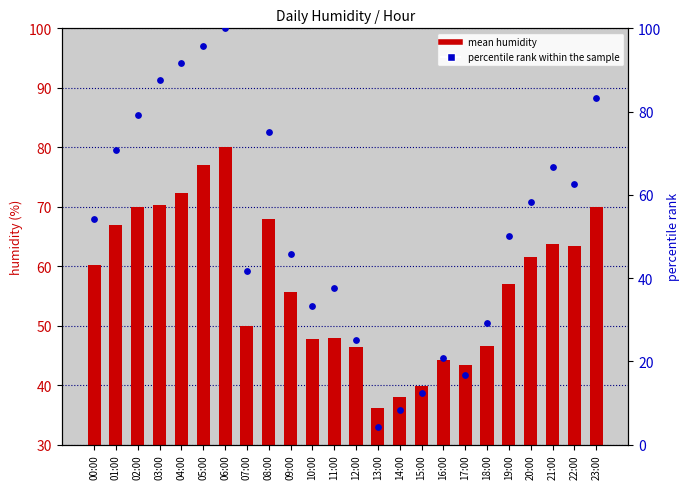

What are all the series names shown in the legend?

mean humidity, percentile rank within the sample